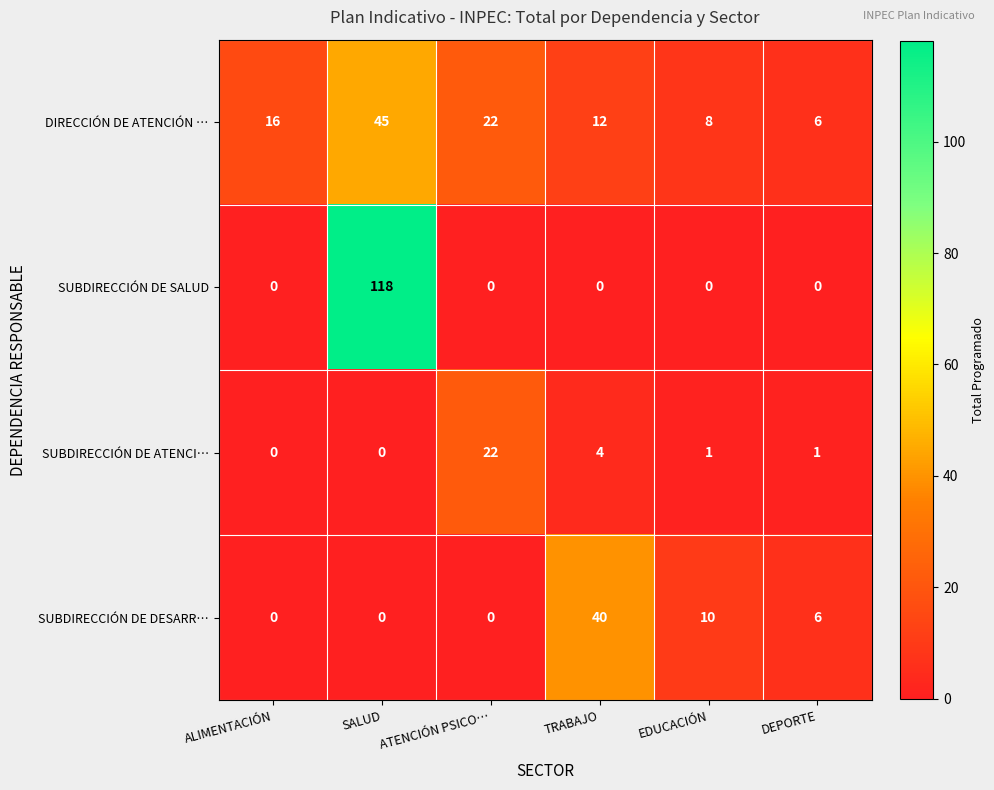

At which category is the sum across all series the highest?

SALUD